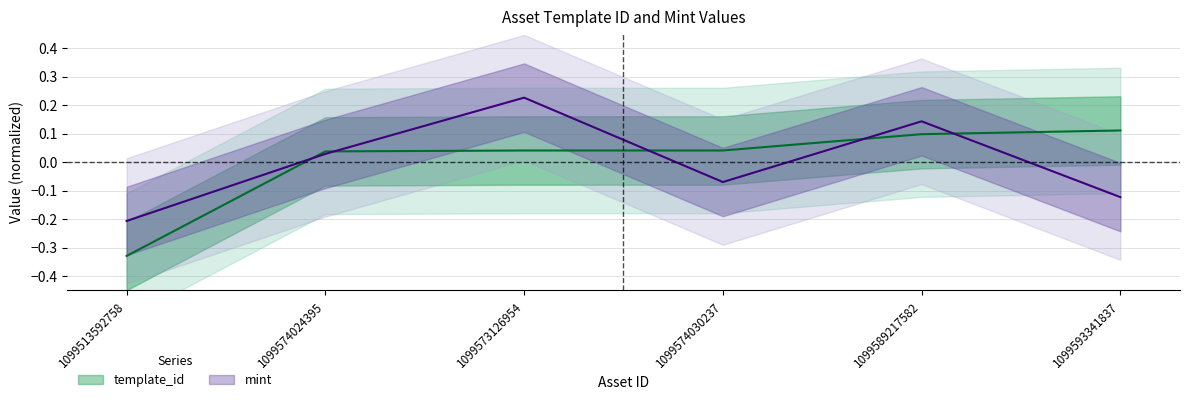

True or false: mint and template_id cross at least once.

True